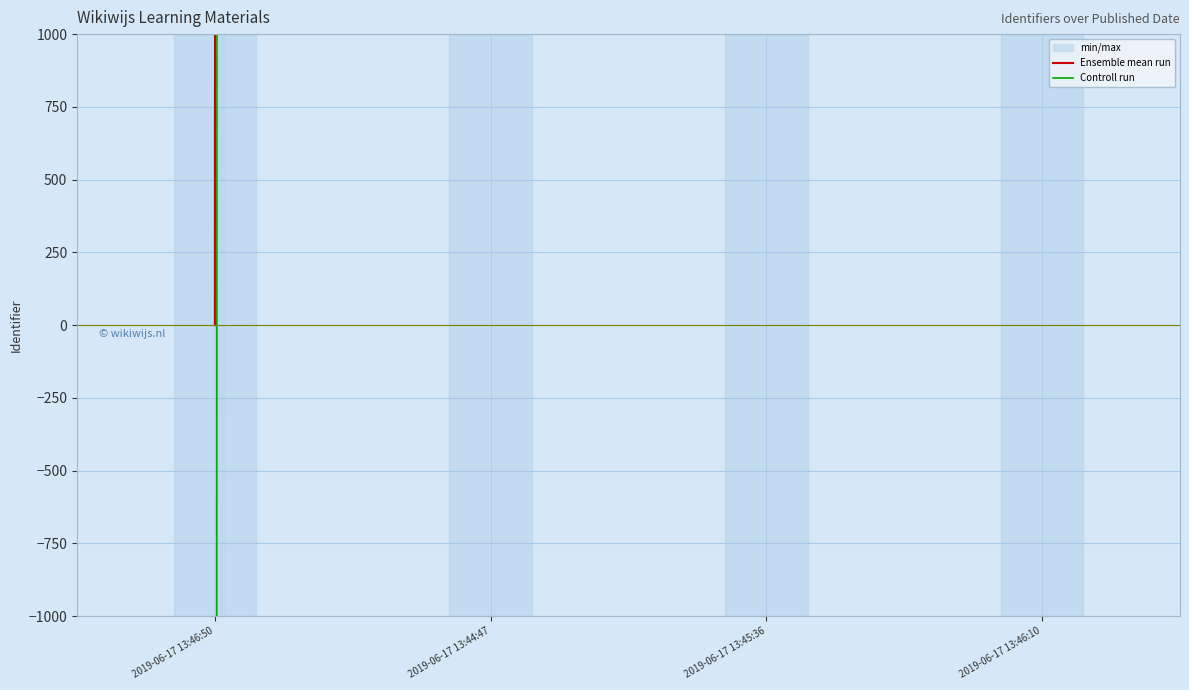

List the series in order of their peak value, highest first.

Ensemble mean run, Controll run